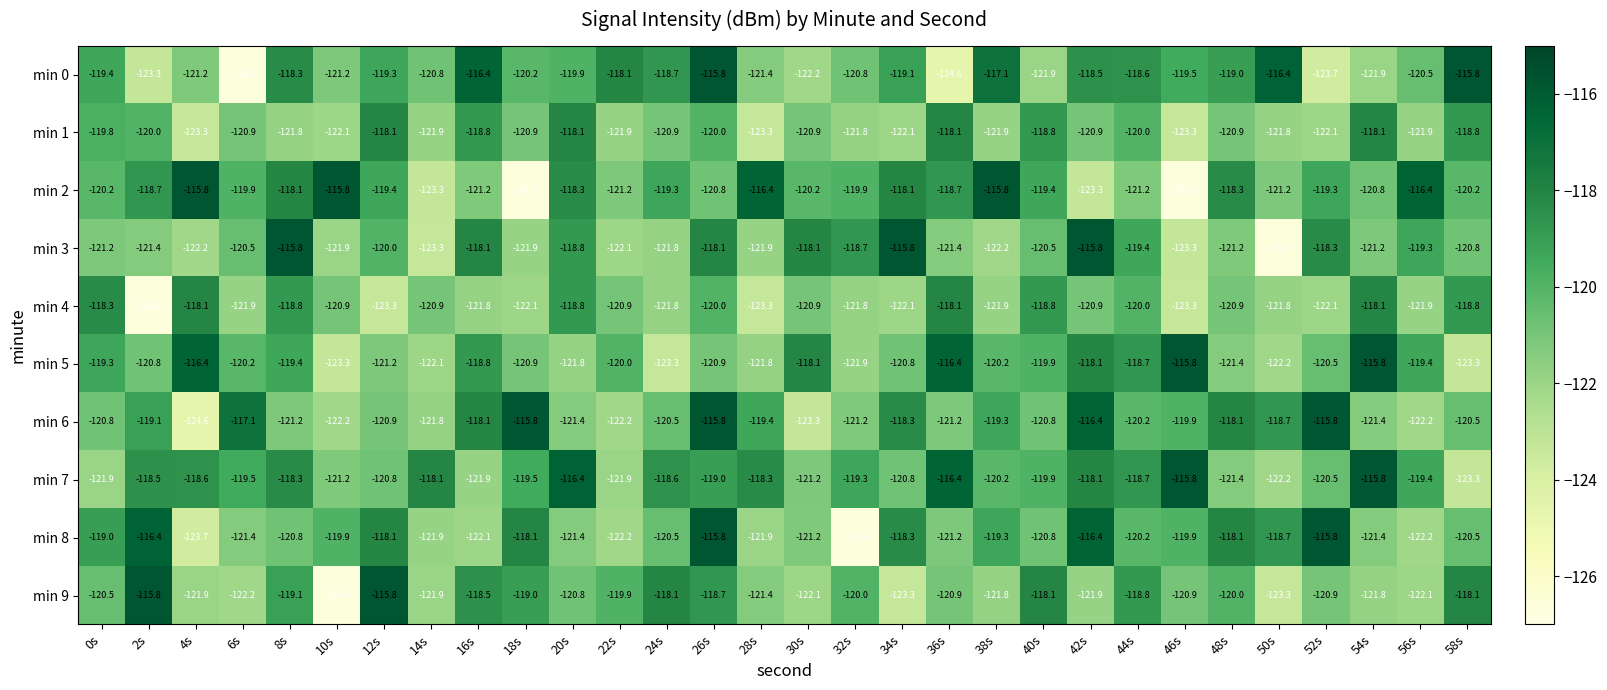

Is it true that min 5 equals -32.0 at 50s?

False